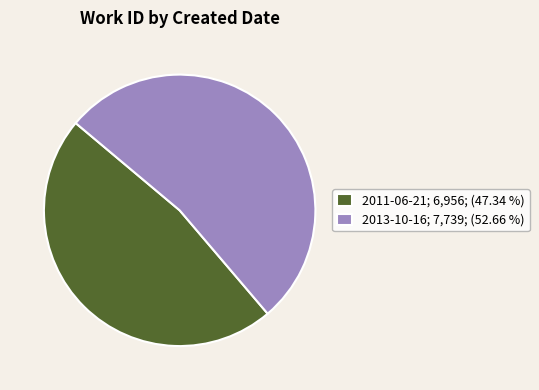

Between 2011-06-21; 6,956; (47.34 %) and 2013-10-16; 7,739; (52.66 %), which is larger?

2013-10-16; 7,739; (52.66 %)